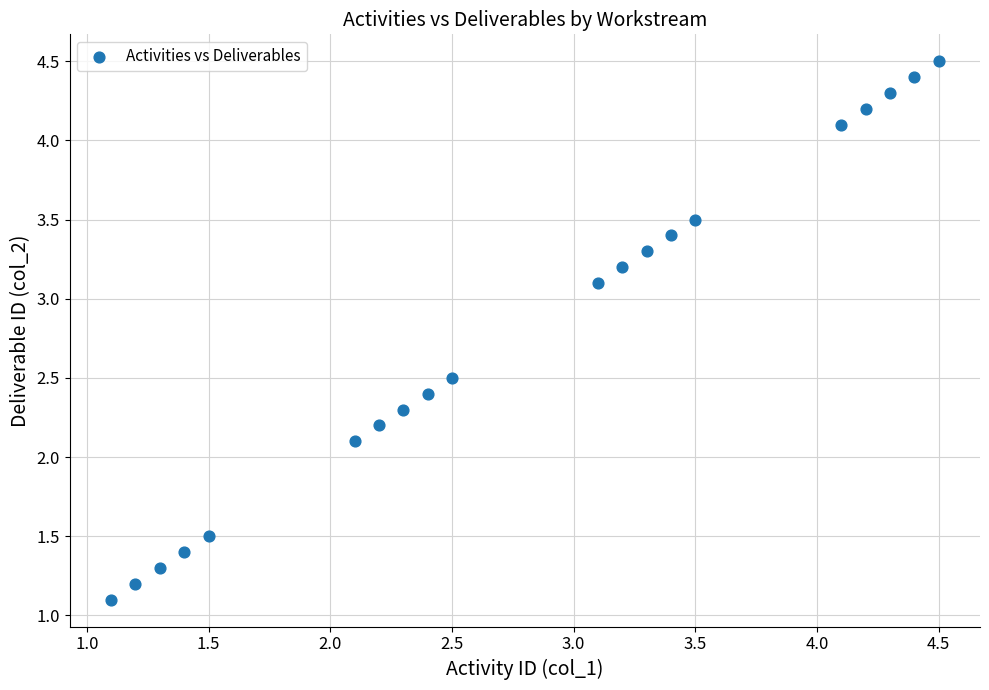

What Y value in the scatter plot is closest to 2?

2.1